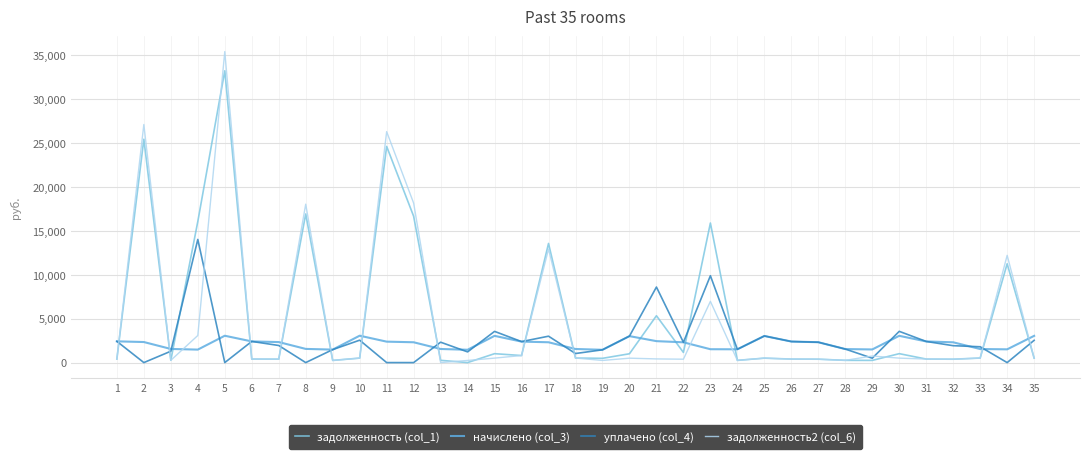

List the series in order of their peak value, lowest first.

начислено (col_3), уплачено (col_4), задолженность (col_1), задолженность2 (col_6)